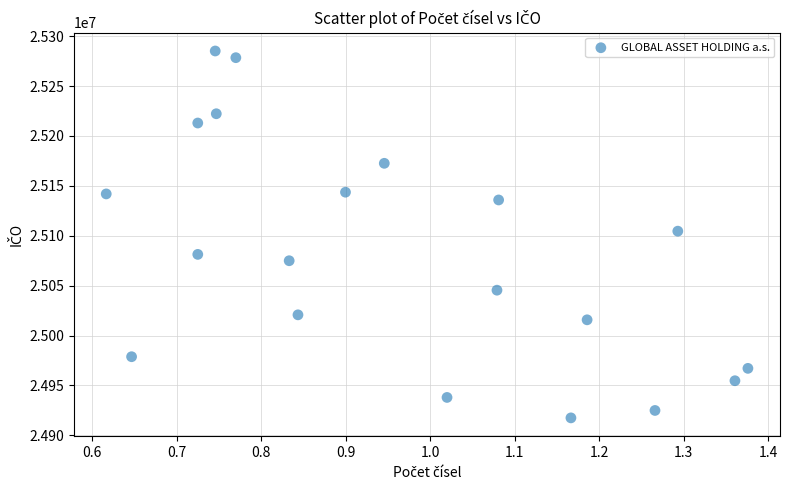

What is the range of X values (max minus min)?

0.8